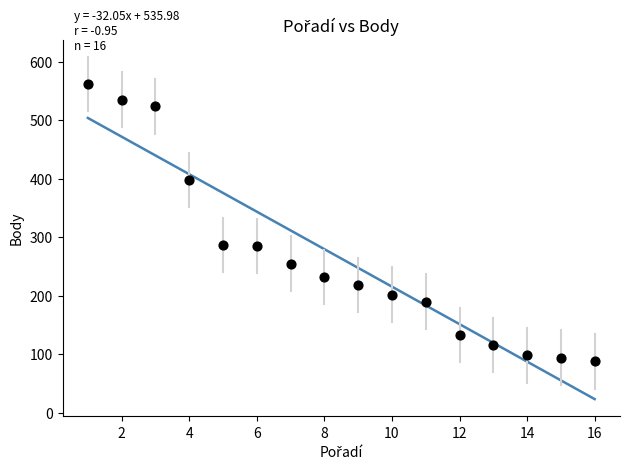

What is the range of Y values (max minus min)?

474